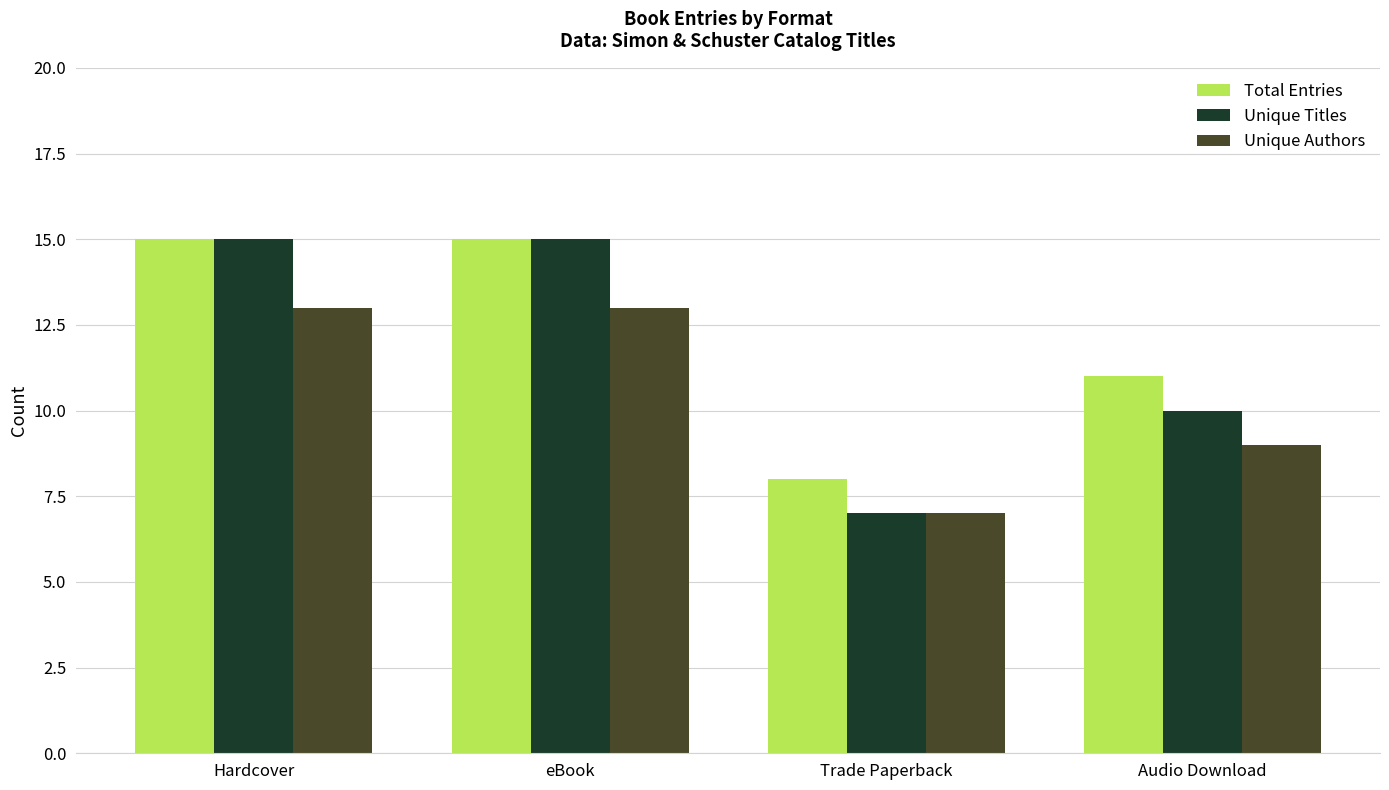

Is it true that Total Entries equals 8 at Trade Paperback?

True